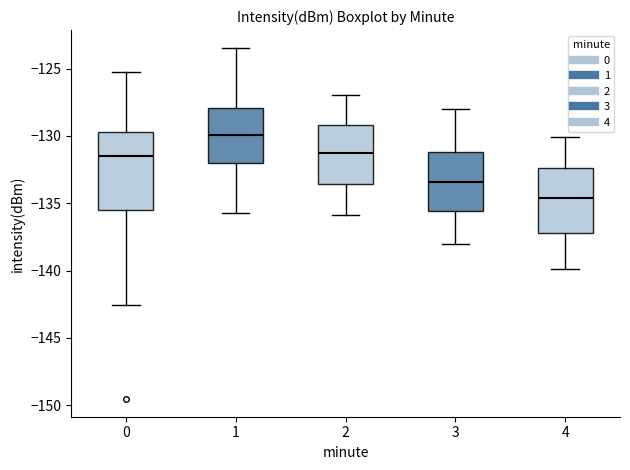

Which box's median line is the lowest?

4